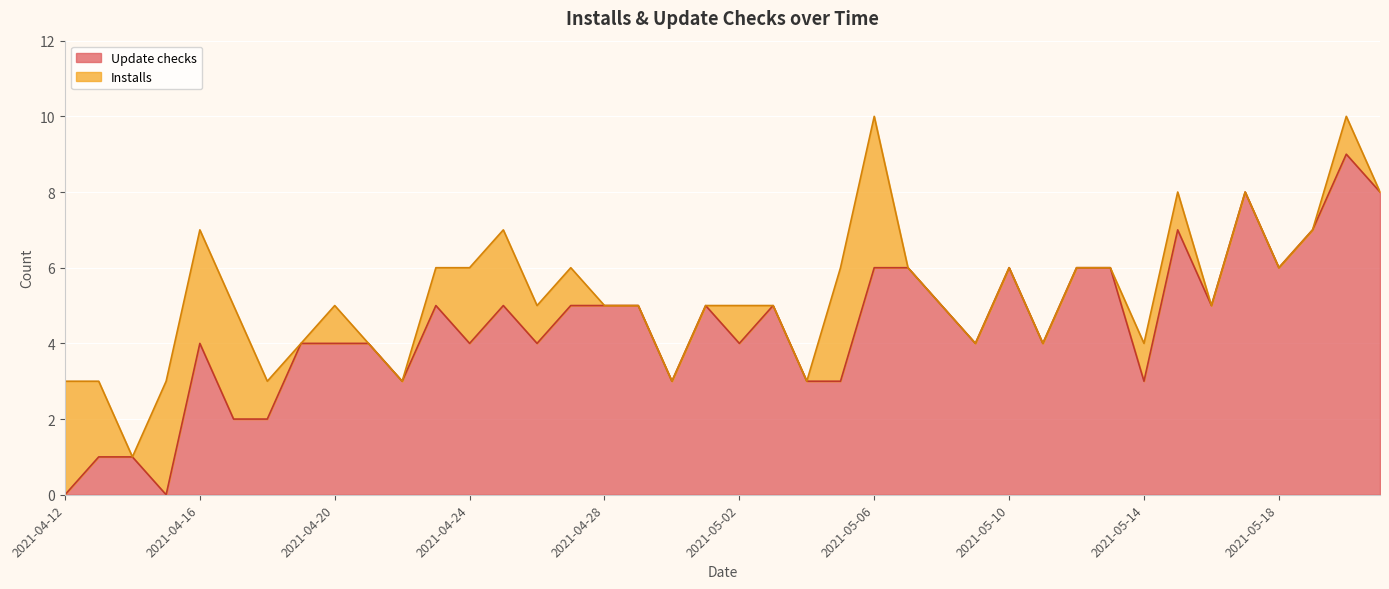

What position from the right is 2021-05-16?

6